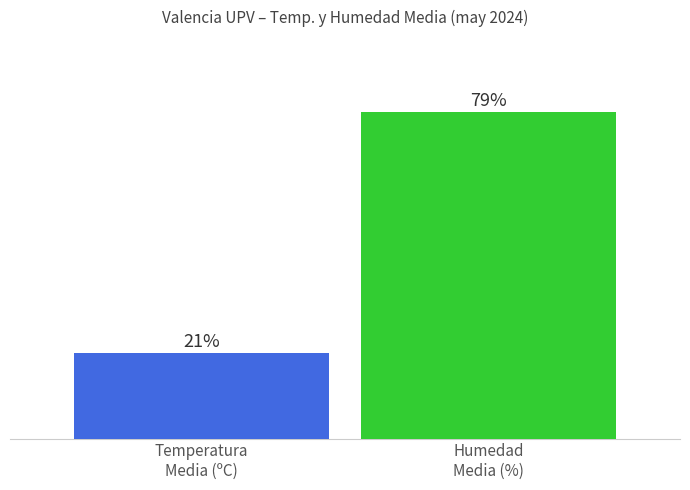

Are the bars grouped side by side (vs. stacked)?

Yes